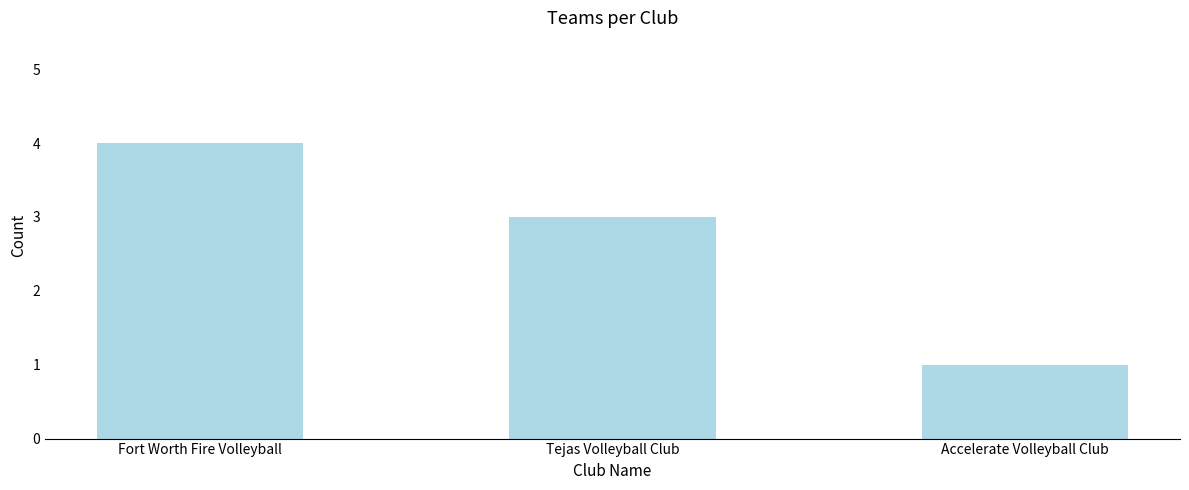

What is the difference between the maximum and minimum values?

3